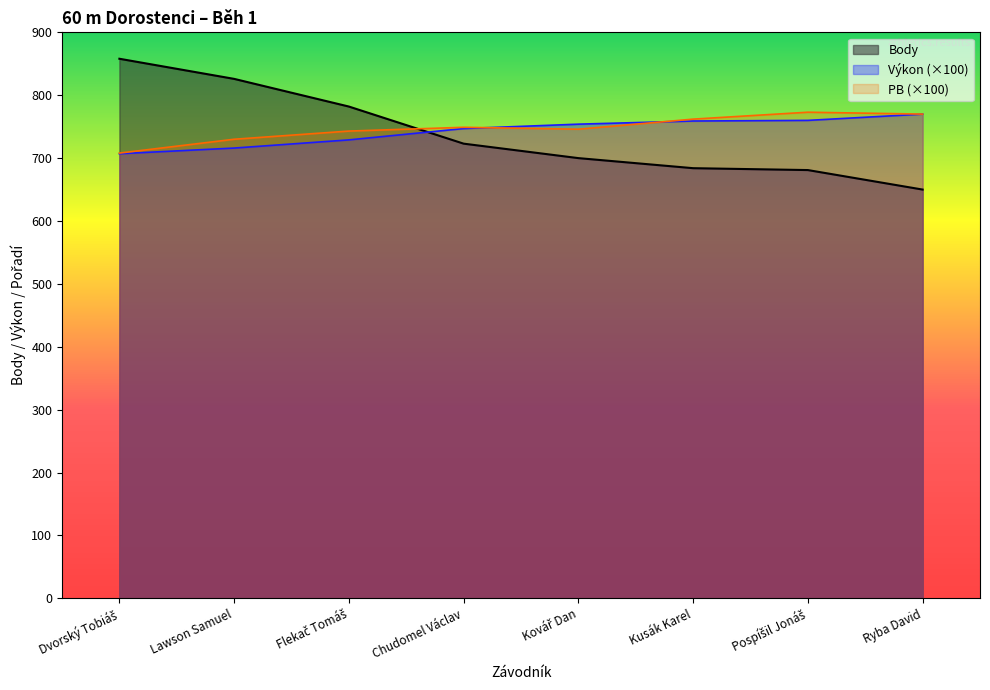

What is the value of the Body point at the 1st from the left?

858